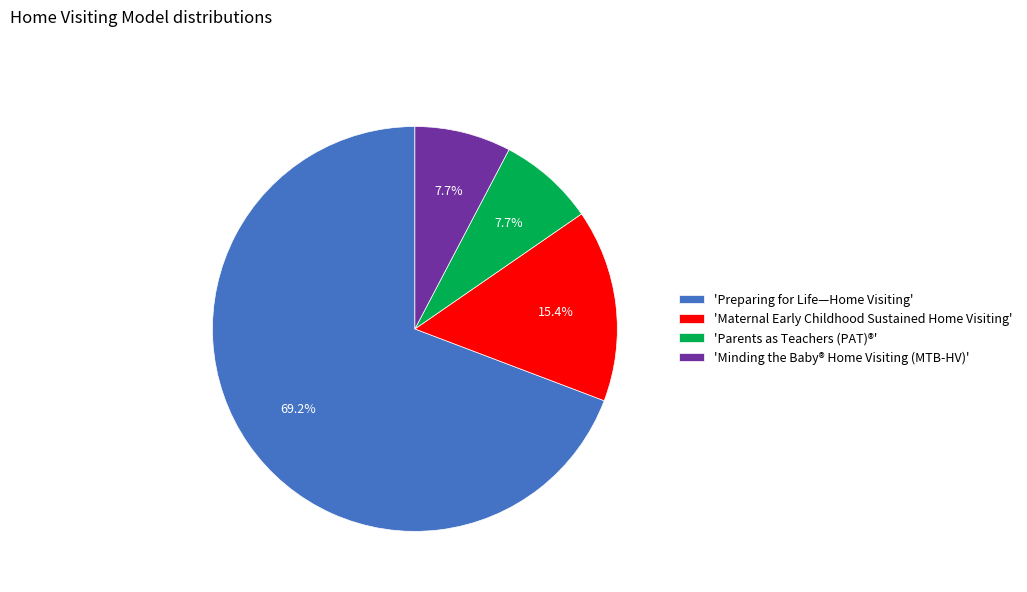

Approximately how many times larger is the value at 'Parents as Teachers (PAT)®' compared to 'Minding the Baby® Home Visiting (MTB-HV)'?

1.0